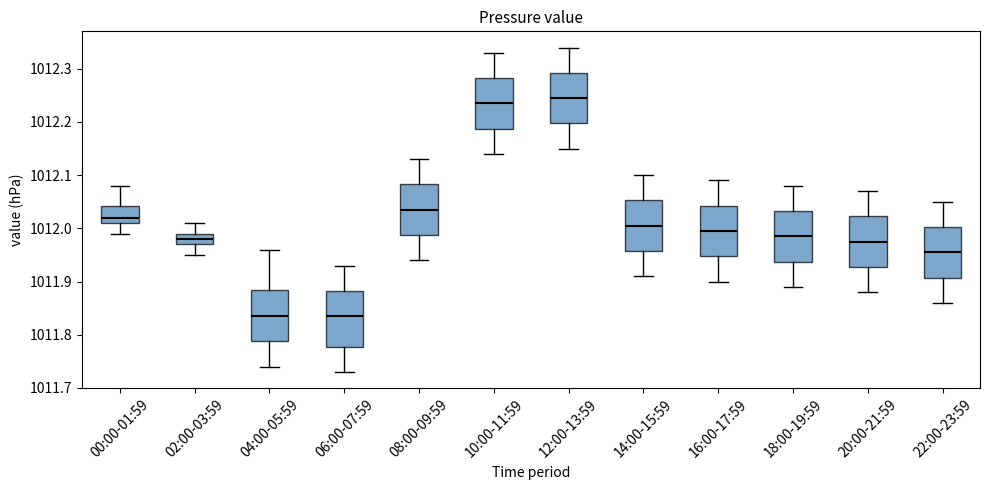

Reading left to right, read every box against the y-axis: the position of its median line, the range the box covers, and the ends of its whiskers. The values are not printed on the chart, so give them approximately, as read against the axis.

00:00-01:59: median 1012.02, box 1012.01 to 1012.04, whiskers 1011.99 to 1012.08
02:00-03:59: median 1011.98, box 1011.97 to 1011.99, whiskers 1011.95 to 1012.01
04:00-05:59: median 1011.84, box 1011.79 to 1011.89, whiskers 1011.74 to 1011.96
06:00-07:59: median 1011.84, box 1011.78 to 1011.88, whiskers 1011.73 to 1011.93
08:00-09:59: median 1012.04, box 1011.99 to 1012.08, whiskers 1011.94 to 1012.13
10:00-11:59: median 1012.24, box 1012.19 to 1012.28, whiskers 1012.14 to 1012.33
12:00-13:59: median 1012.25, box 1012.20 to 1012.29, whiskers 1012.15 to 1012.34
14:00-15:59: median 1012.01, box 1011.96 to 1012.05, whiskers 1011.91 to 1012.10
16:00-17:59: median 1012.00, box 1011.95 to 1012.04, whiskers 1011.90 to 1012.09
18:00-19:59: median 1011.99, box 1011.94 to 1012.03, whiskers 1011.89 to 1012.08
20:00-21:59: median 1011.98, box 1011.93 to 1012.02, whiskers 1011.88 to 1012.07
22:00-23:59: median 1011.96, box 1011.91 to 1012.00, whiskers 1011.86 to 1012.05